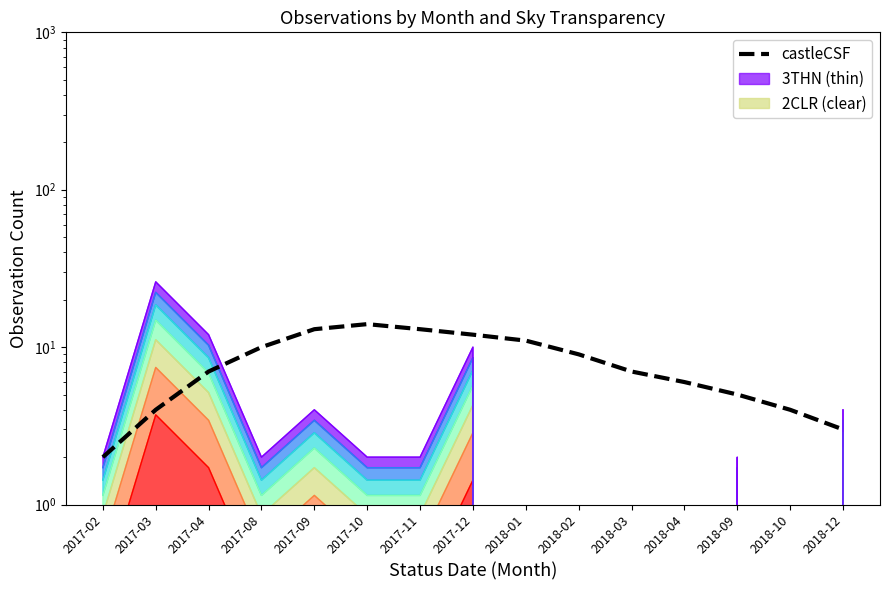

What is the label of the 15th point from the left?

2018-12